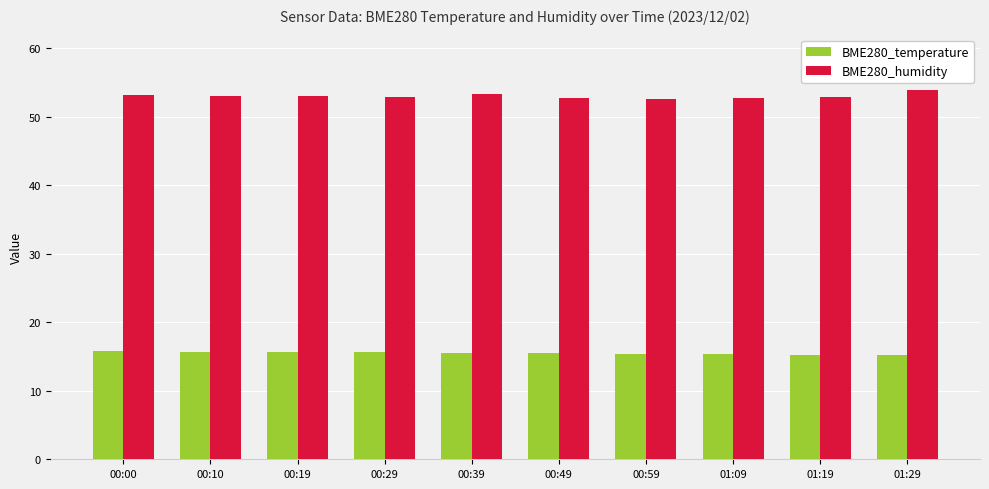

The value of BME280_temperature at 00:49 is 15.5. True or false?

True